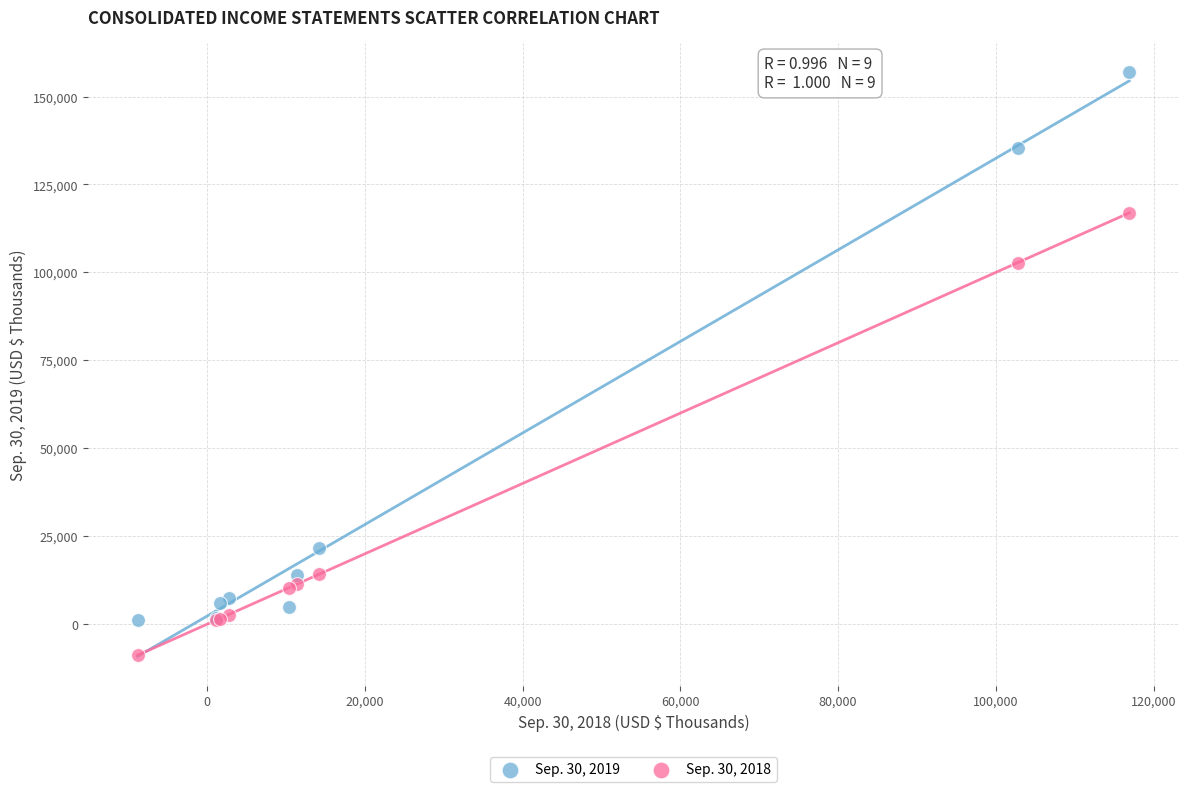

Which series reaches the minimum Y coordinate?

Sep. 30, 2018